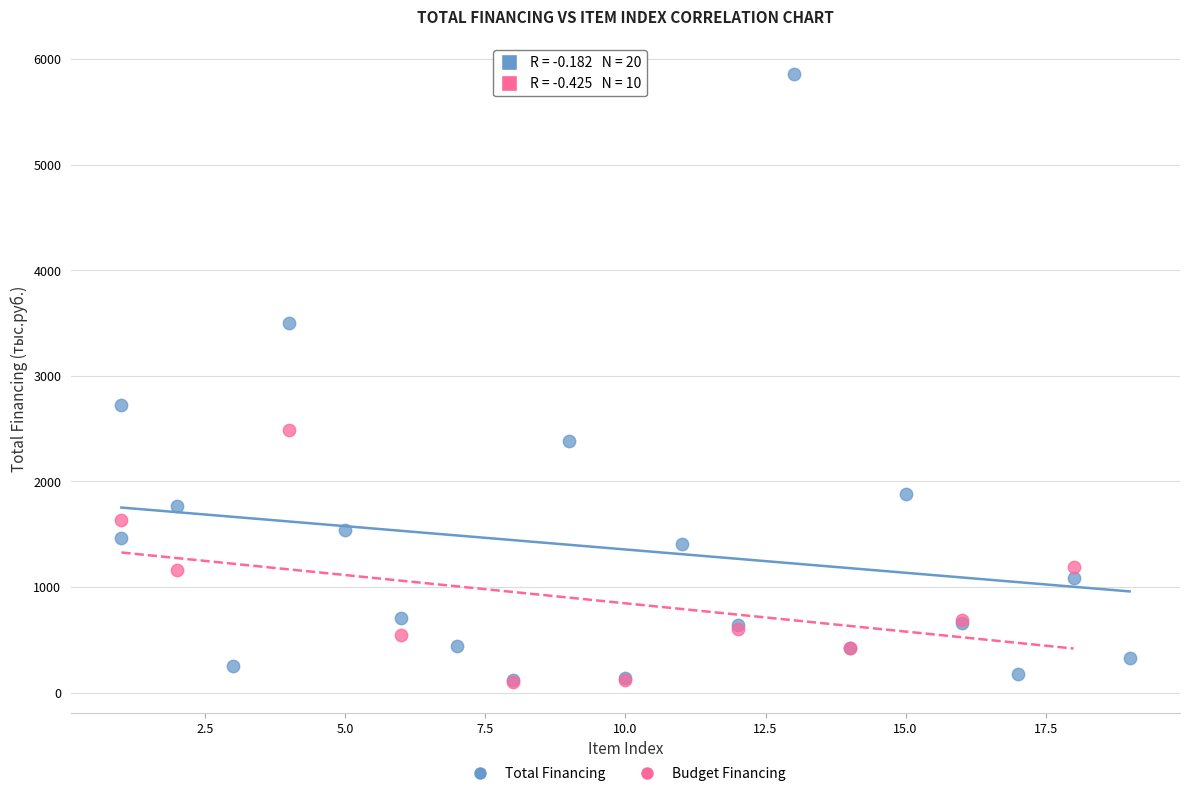

What are all the series names shown in the legend?

Total Financing, Budget Financing